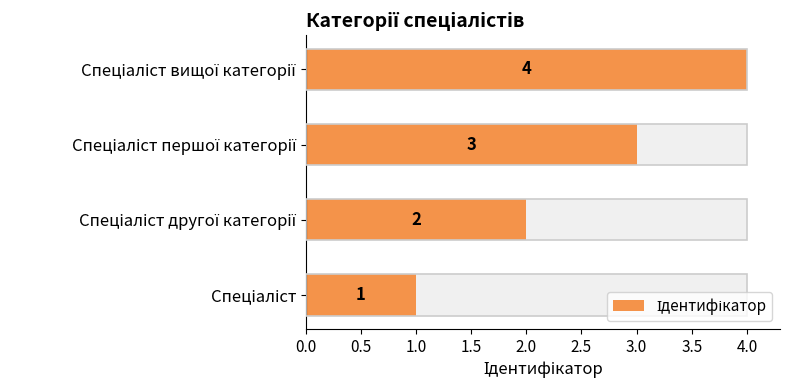

Is it true that the value at Спеціаліст is 1?

True